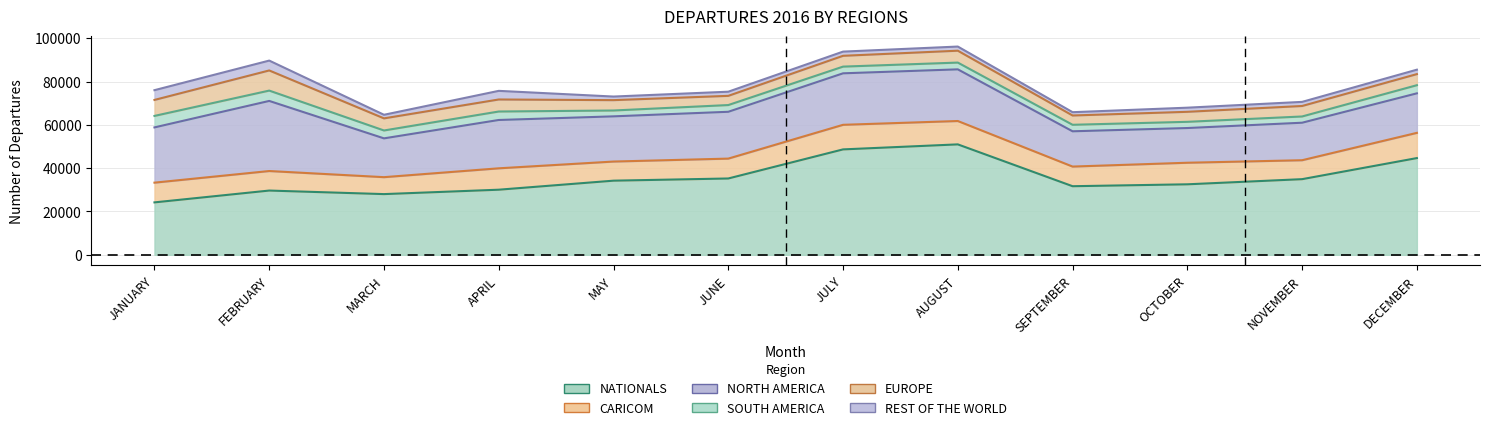

In REST OF THE WORLD, how many points are lower than both neighbors (excluding endpoints)?

4